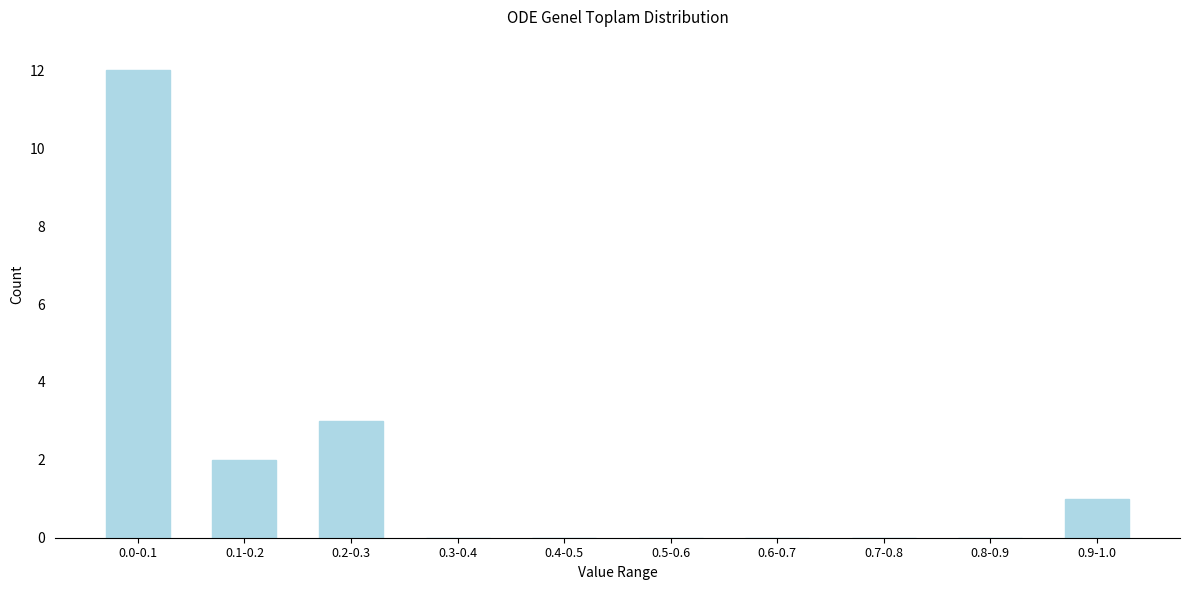

Reading left to right, list all the values displayed in this chart.

0.0-0.1=12	0.1-0.2=2	0.2-0.3=3	0.3-0.4=0	0.4-0.5=0	0.5-0.6=0	0.6-0.7=0	0.7-0.8=0	0.8-0.9=0	0.9-1.0=1